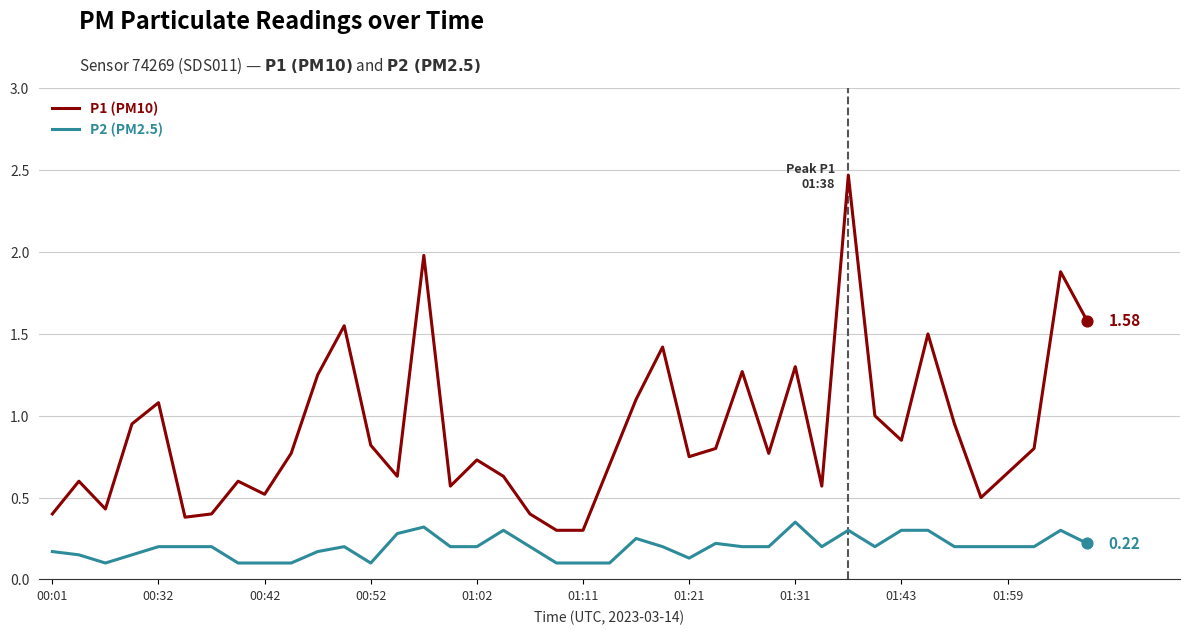

Which series has the largest total across all categories?

P1 (PM10)